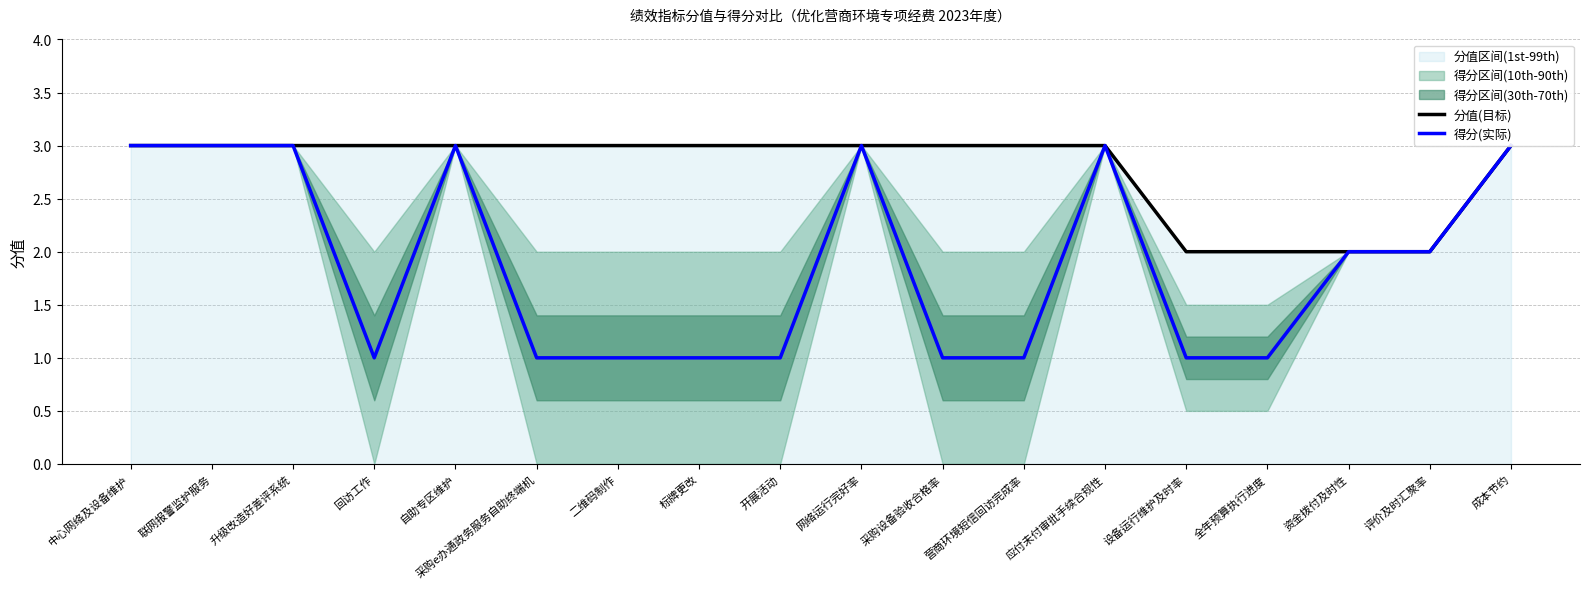

How many interior local peaks does the 得分(实际) series have?

3